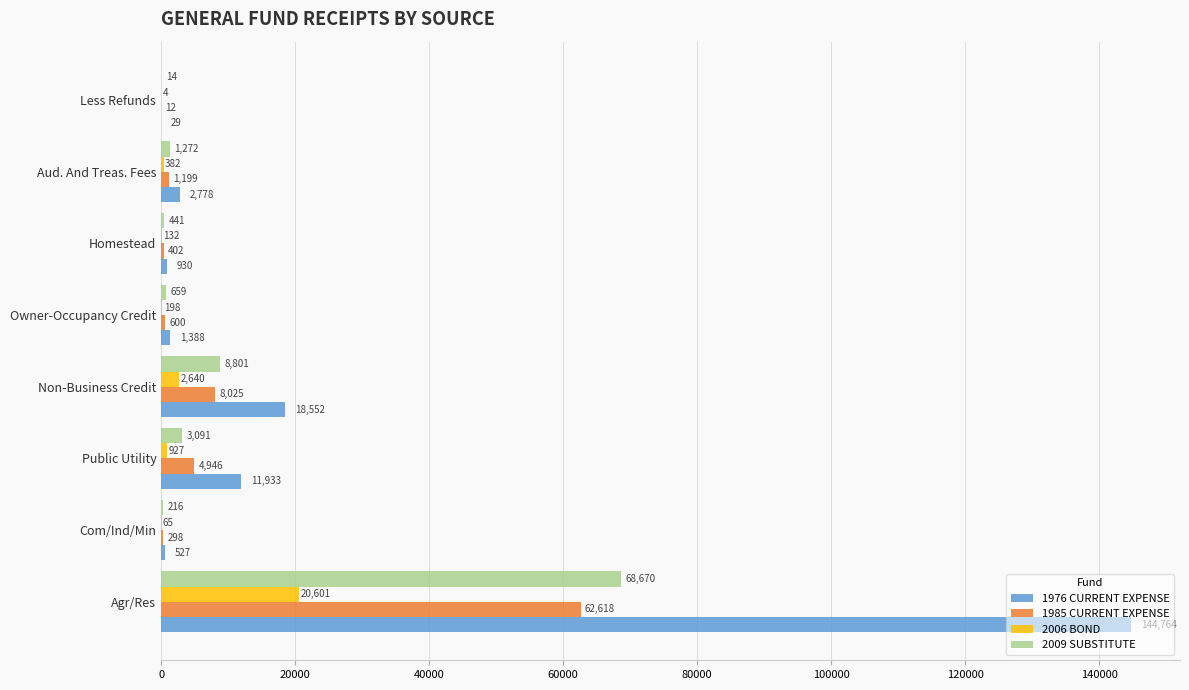

Count the number of categories in the chart.

8